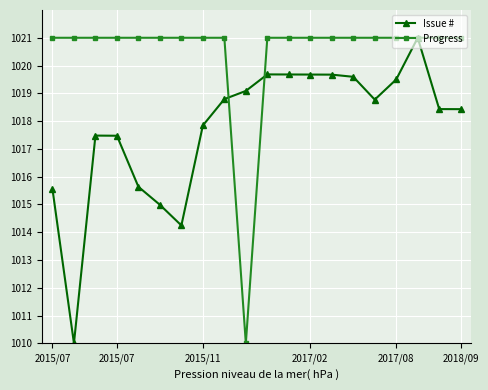

What is the value of the Progress point at the 16th from the left?

1021.0